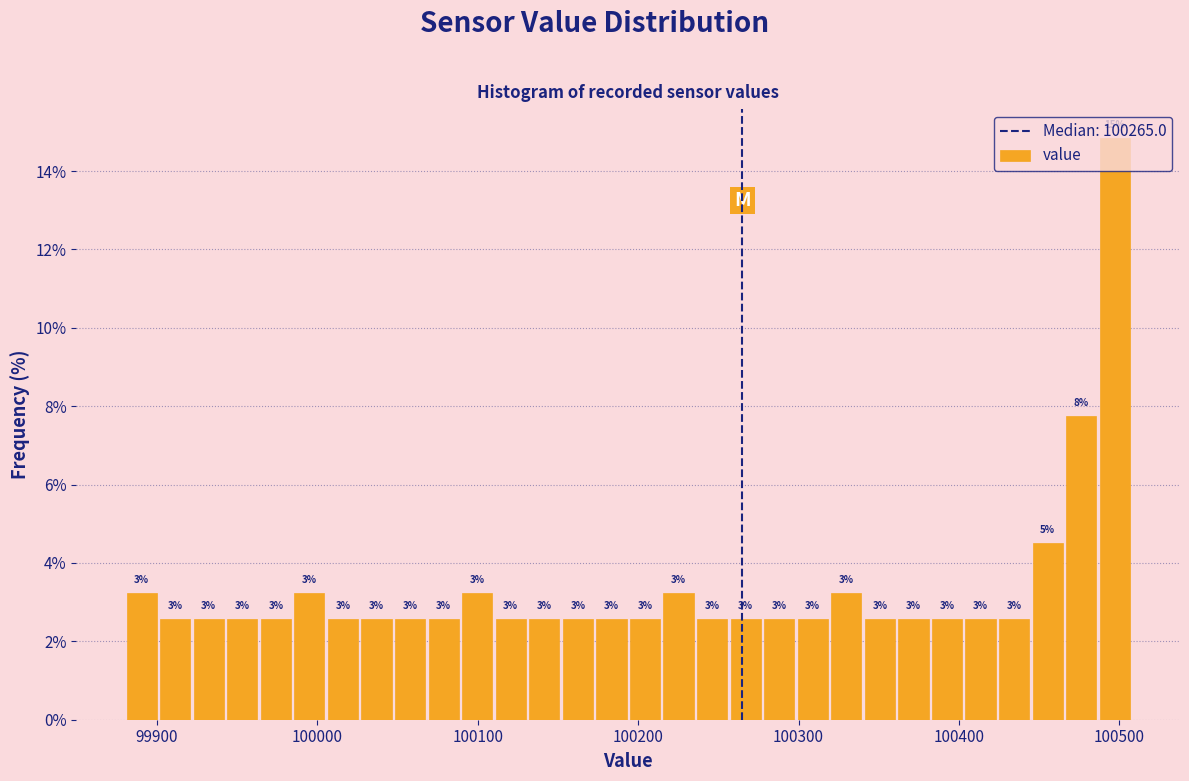

Around what value on the x-axis is the tallest bar? Give the approximate position of its centre, as read against the axis.

100500